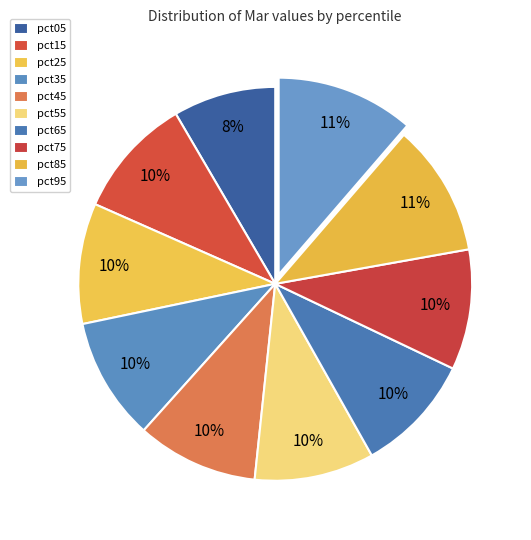

Is pct05 the majority of the pie?

No